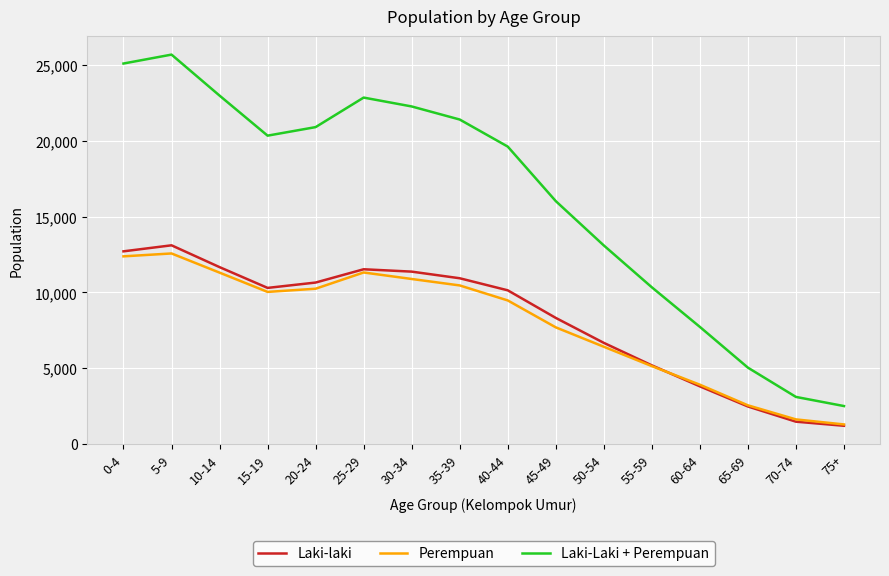

True or false: Laki-Laki + Perempuan and Perempuan intersect in this chart.

False